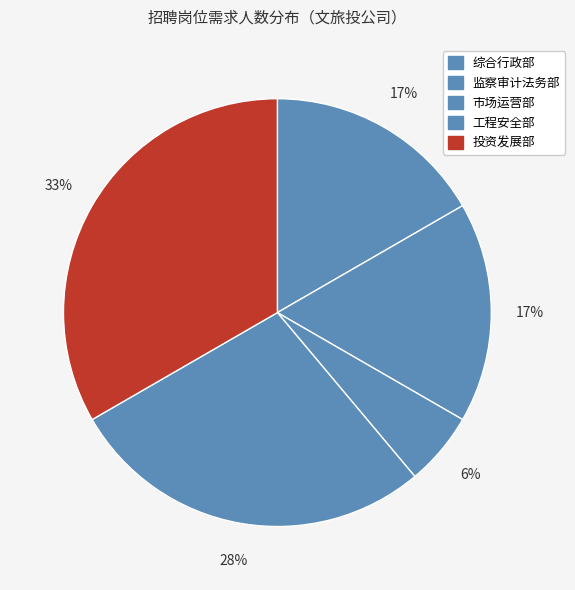

Which has a higher value, 监察审计法务部 or 综合行政部?

监察审计法务部